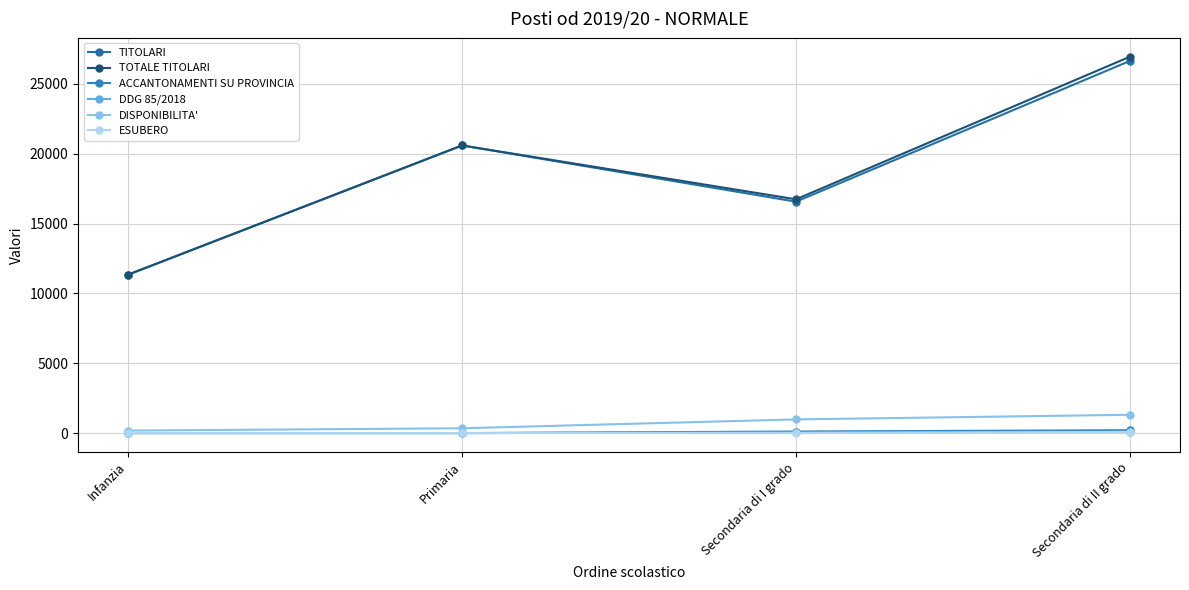

Which has a higher value, Primaria or Secondaria di I grado?

Primaria